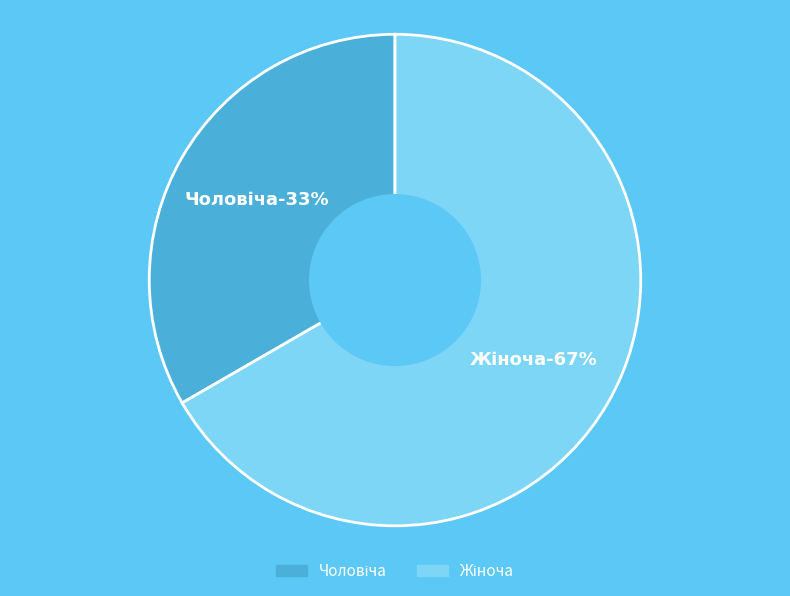

What is the ratio of the value at Чоловіча to the value at Жіноча?

0.5